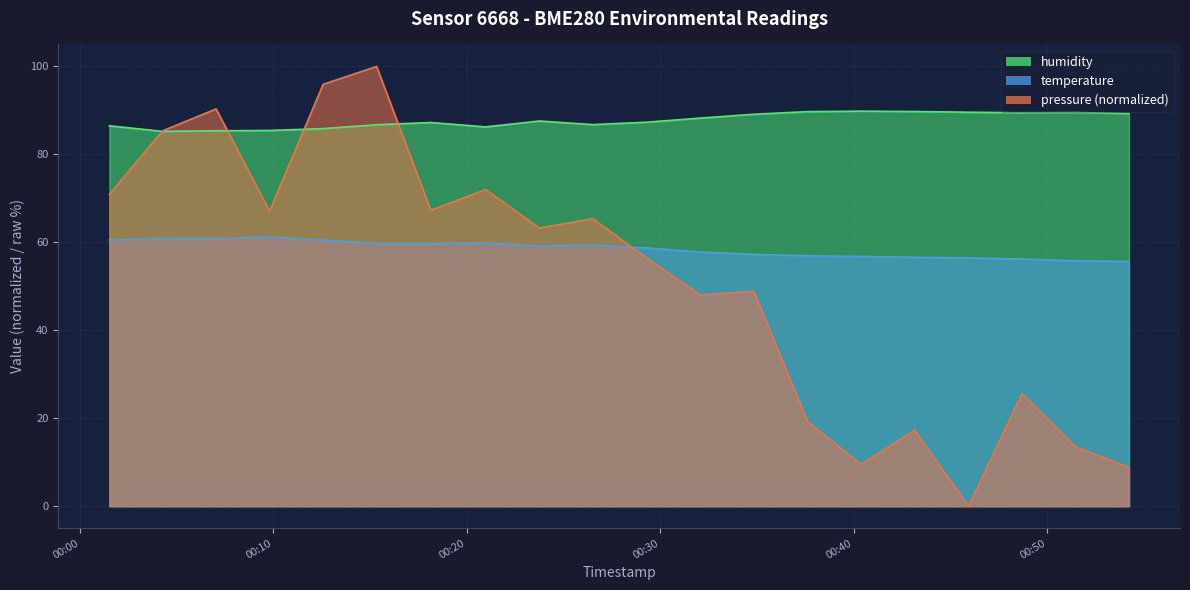

How many interior local peaks does the temperature series have?

4